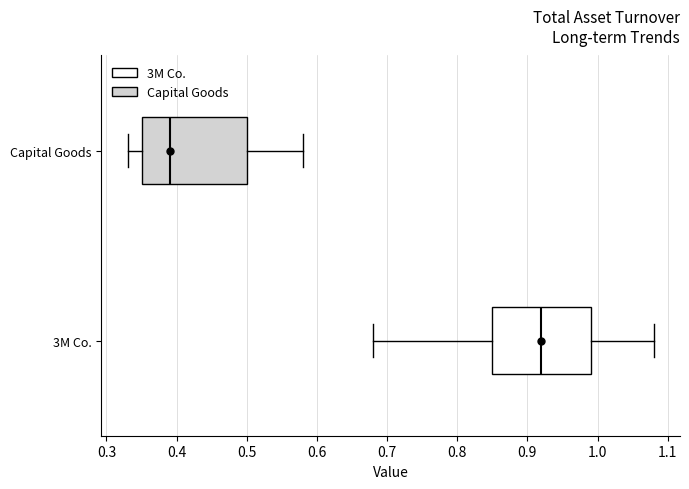

Reading bottom to top, read every box against the x-axis: the position of its median line, the range the box covers, and the ends of its whiskers. The values are not printed on the chart, so give them approximately, as read against the axis.

3M Co.: median 0.92, box 0.85 to 0.99, whiskers 0.68 to 1.08
Capital Goods: median 0.39, box 0.35 to 0.50, whiskers 0.33 to 0.58